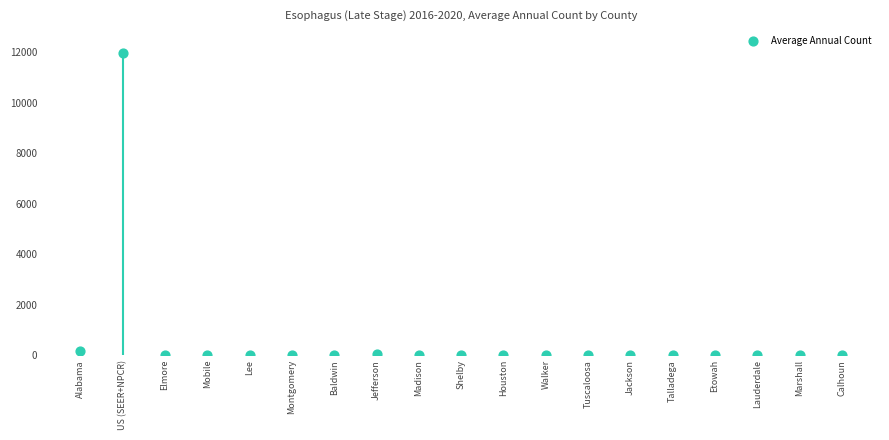

What is the range of Y values (max minus min)?

11979